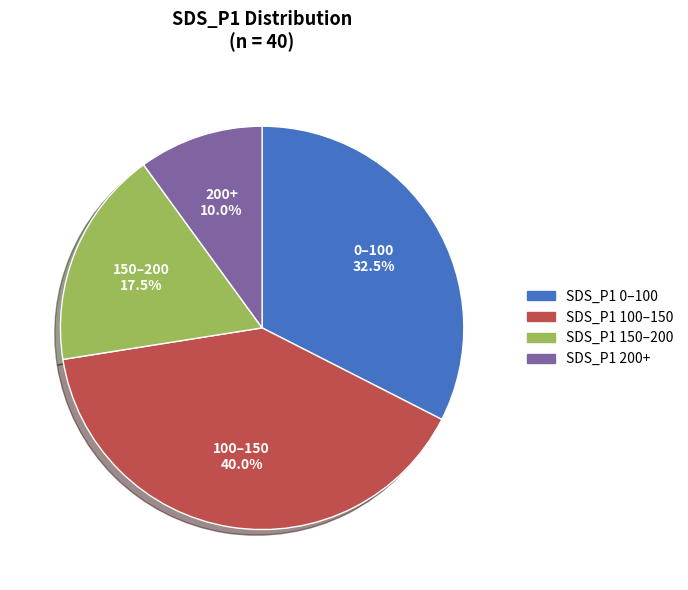

Does any single category account for the majority?

No